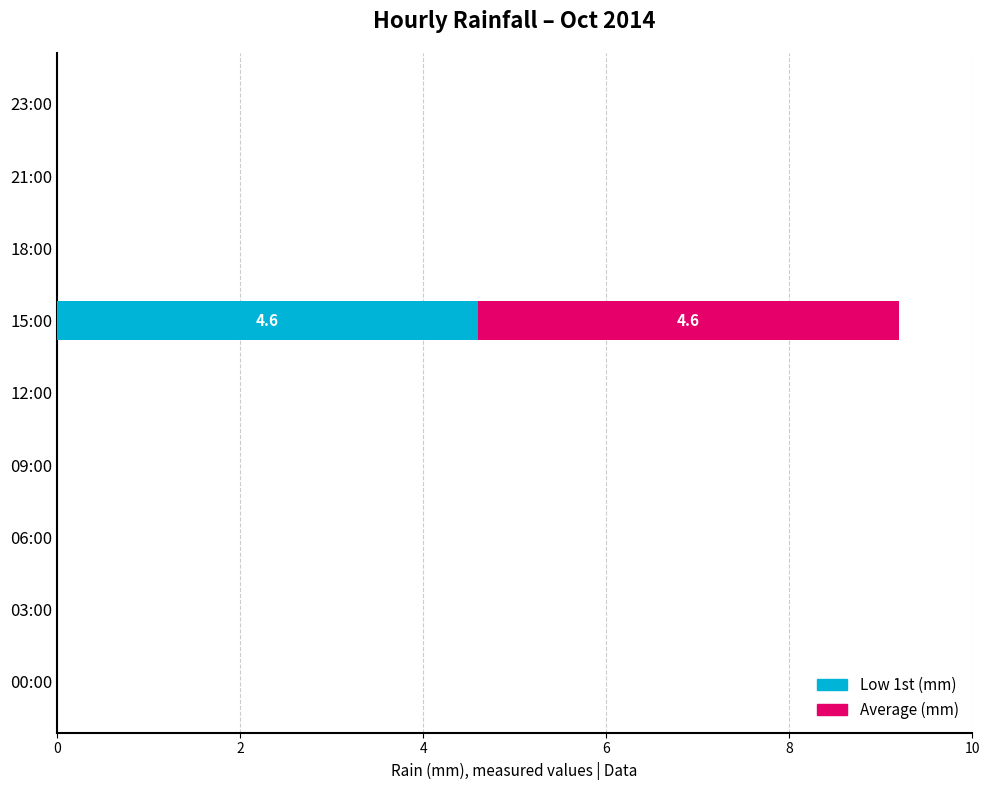

At which category is the sum across all series the highest?

15:00